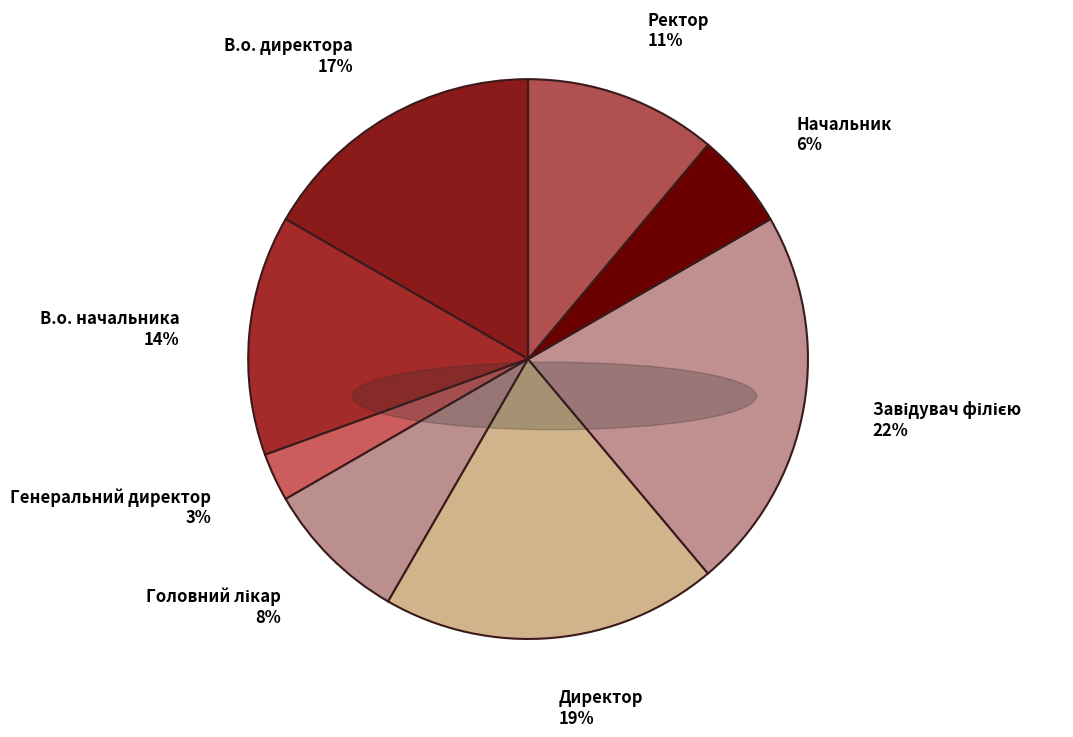

True or false: В.о. директора accounts for 17% of the total.

True